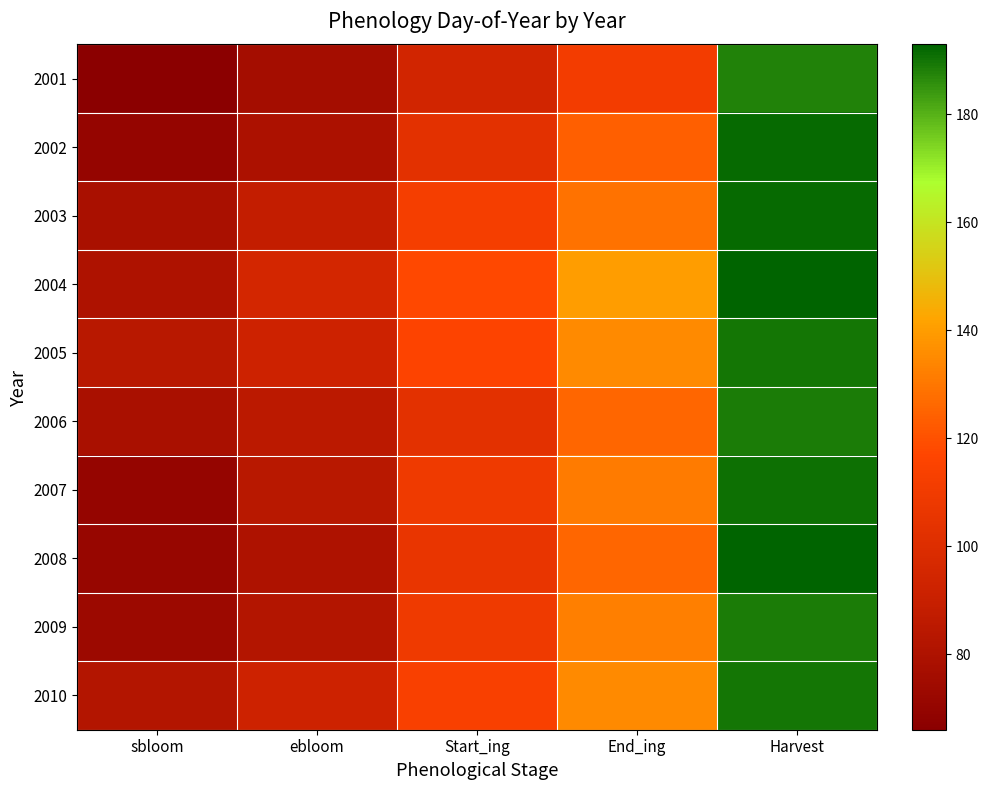

Rank the series at End_ing from highest to lowest value.

2004, 2005, 2010, 2009, 2007, 2003, 2006, 2008, 2002, 2001